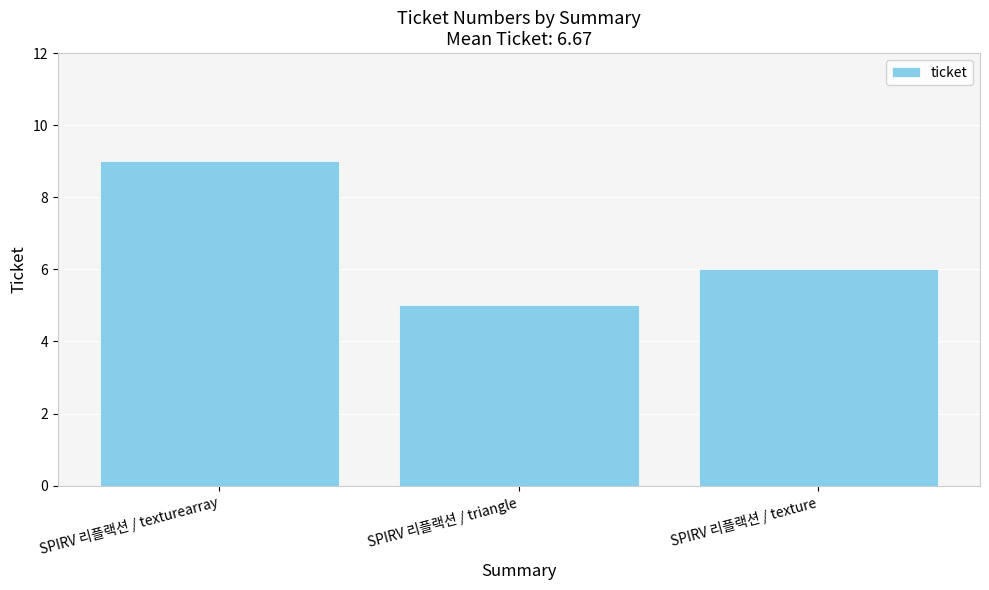

What is the average value?

7